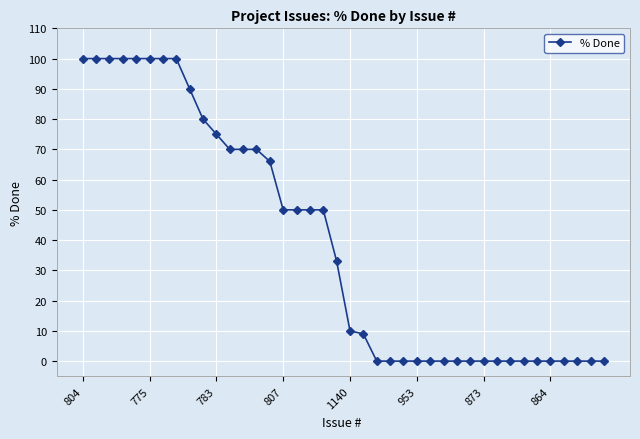

What is the difference between the maximum and second lowest values?

100